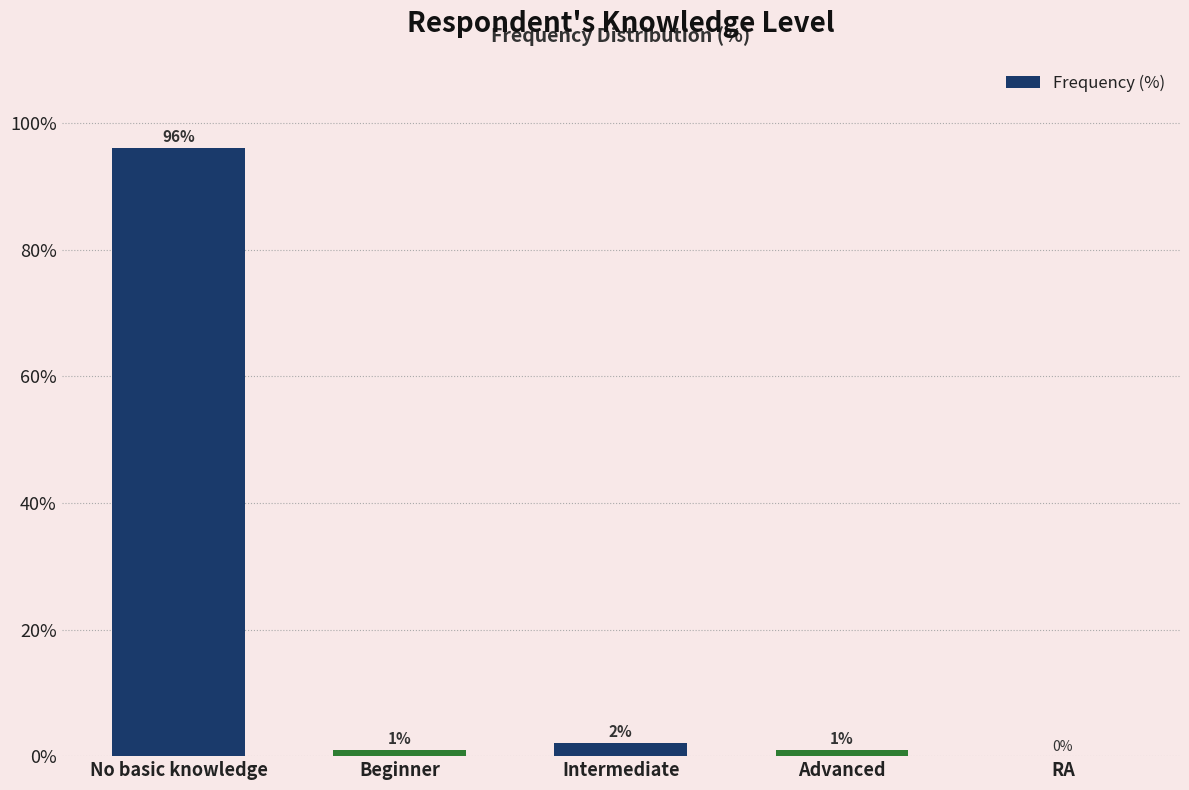

What value does the data have at No basic knowledge, to the nearest 5?

95